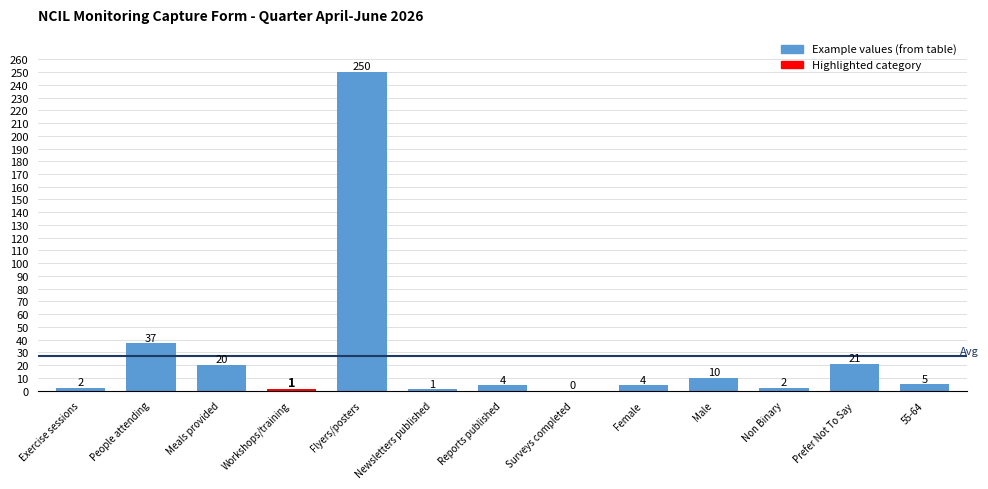

Which category has the highest value across all series?

Flyers/posters